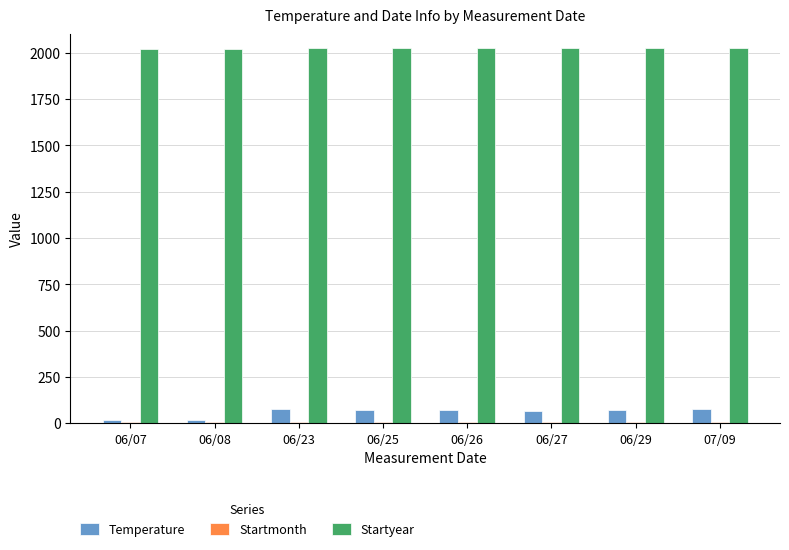

Which series has the largest total across all categories?

Startyear